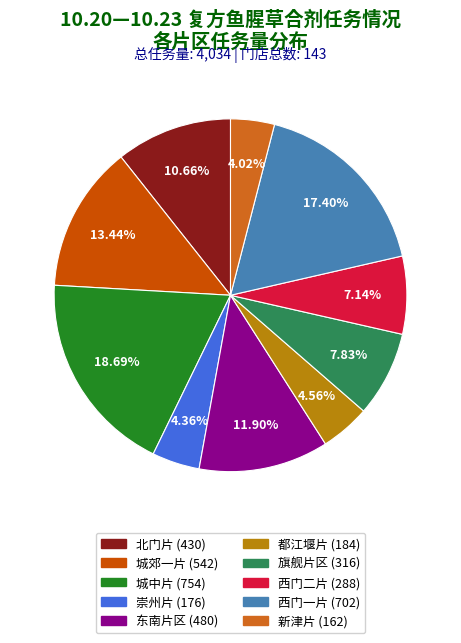

Which has a higher value, 城中片 or 东南片区?

城中片